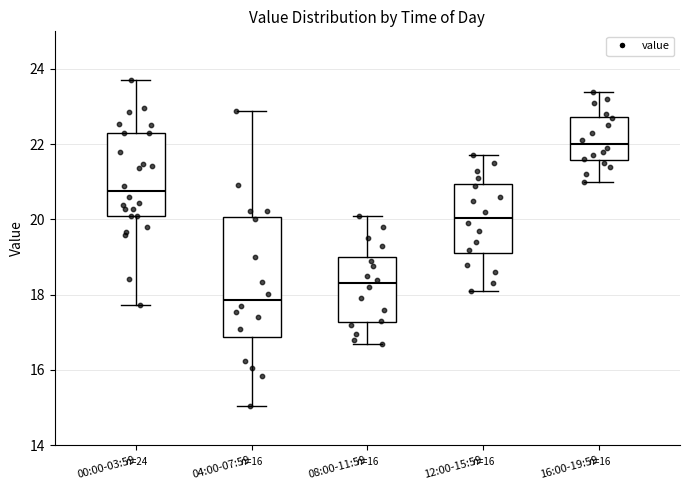

Which box's median line is the highest?

16:00-19:59